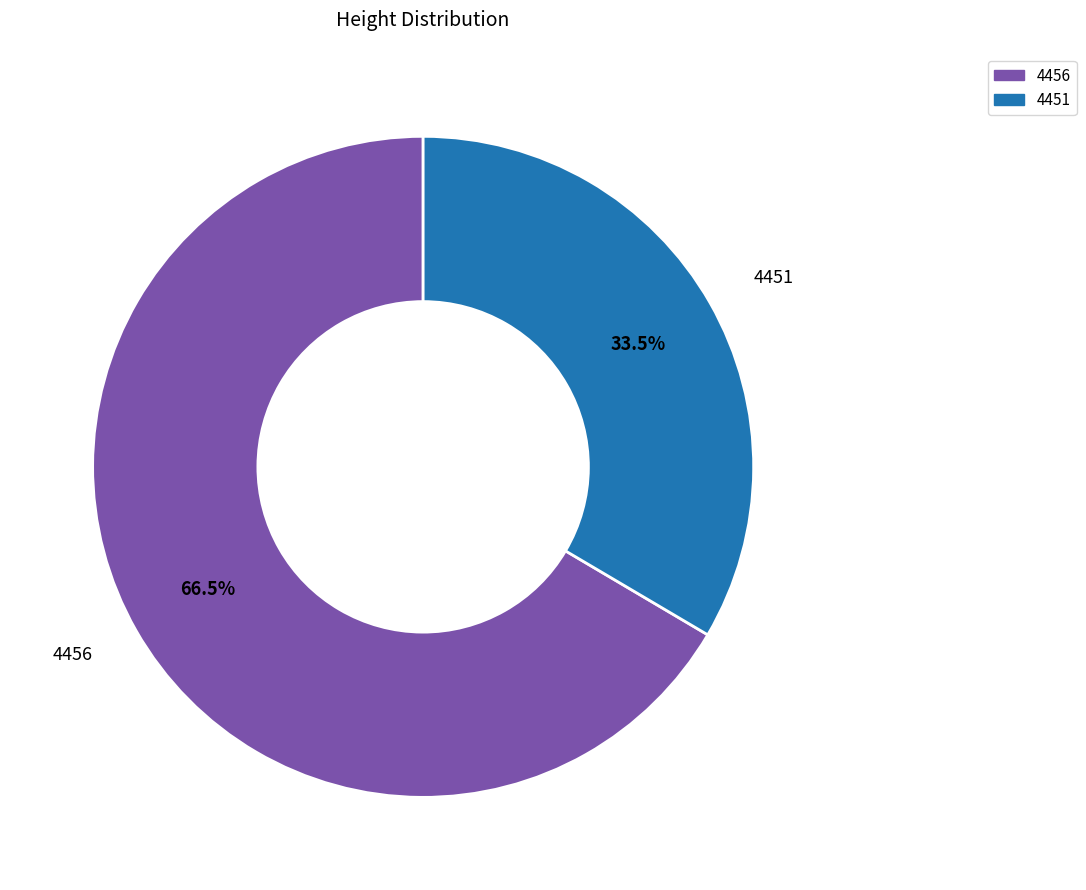

Is there a majority slice in this chart?

Yes